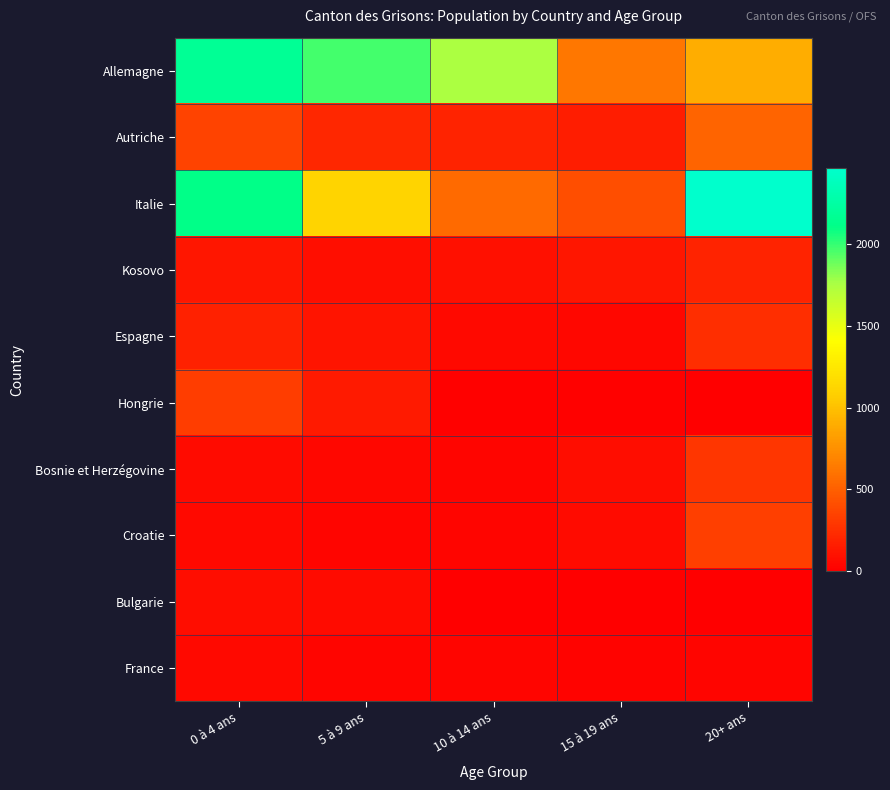

At 10 à 14 ans, list the series in order from largest to smallest.

Allemagne, Italie, Autriche, Kosovo, Espagne, Croatie, Bosnie et Herzégovine, France, Hongrie, Bulgarie